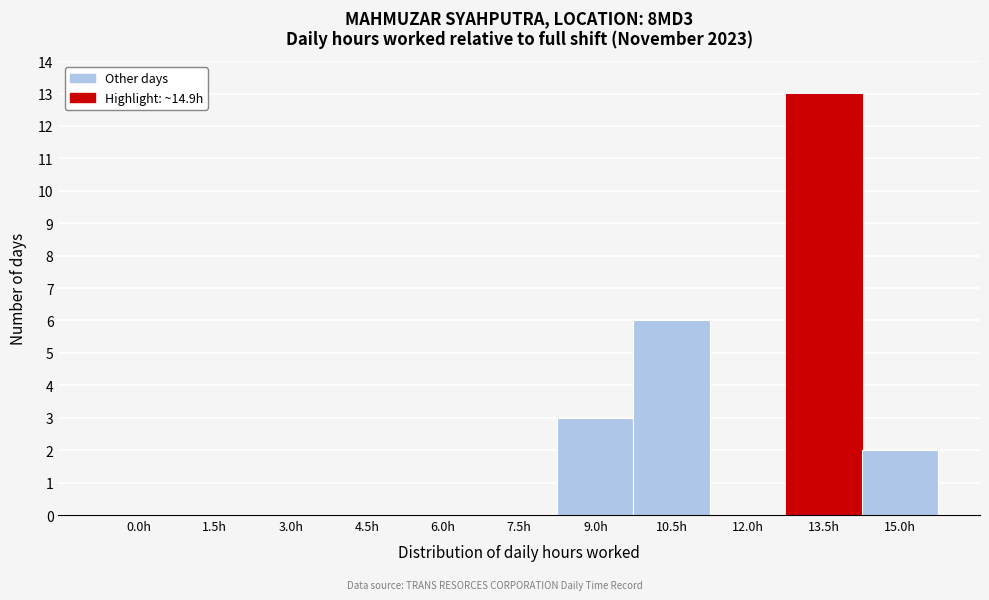

Reading left to right, extract all data points from this chart.

0.0h=0	1.5h=0	3.0h=0	4.5h=0	6.0h=0	7.5h=0	9.0h=3	10.5h=6	12.0h=0	13.5h=13	15.0h=2